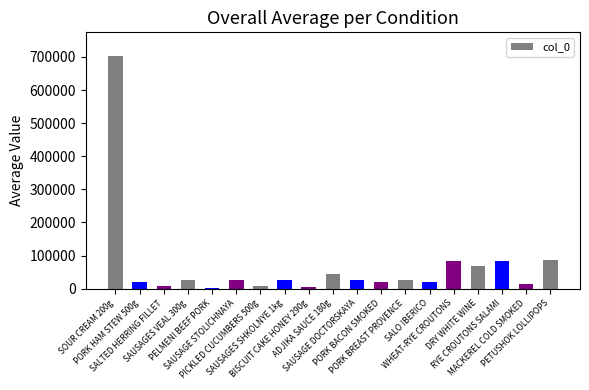

What is the greatest value displayed?

704056